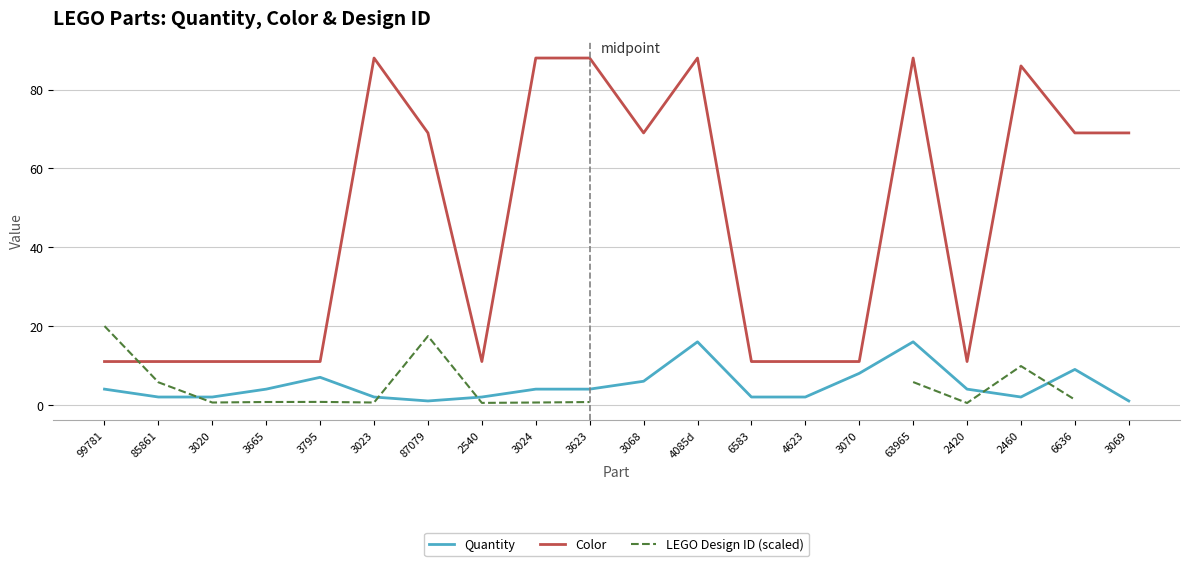

Where do LEGO Design ID (scaled) and Color first cross each other?

99781 and 85861